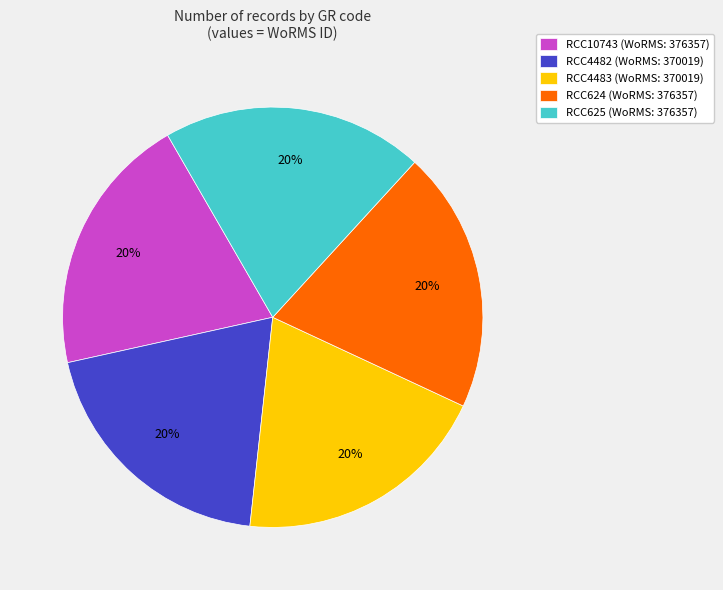

How many segments does this pie chart have?

5